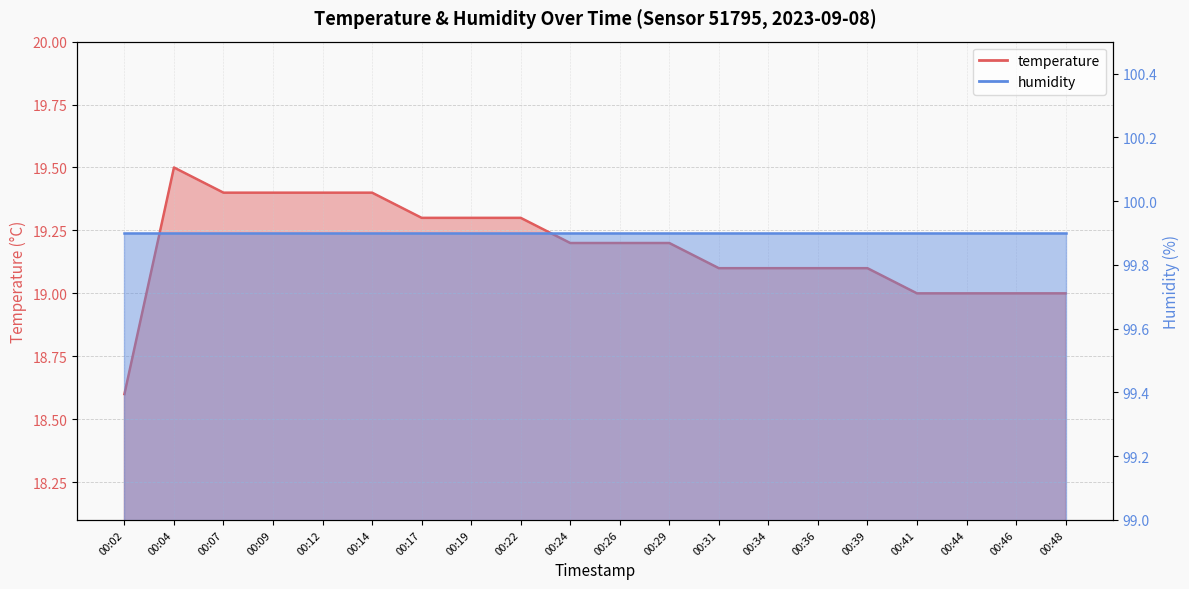

The chart shows a value of 19.1 at 00:31. True or false?

True